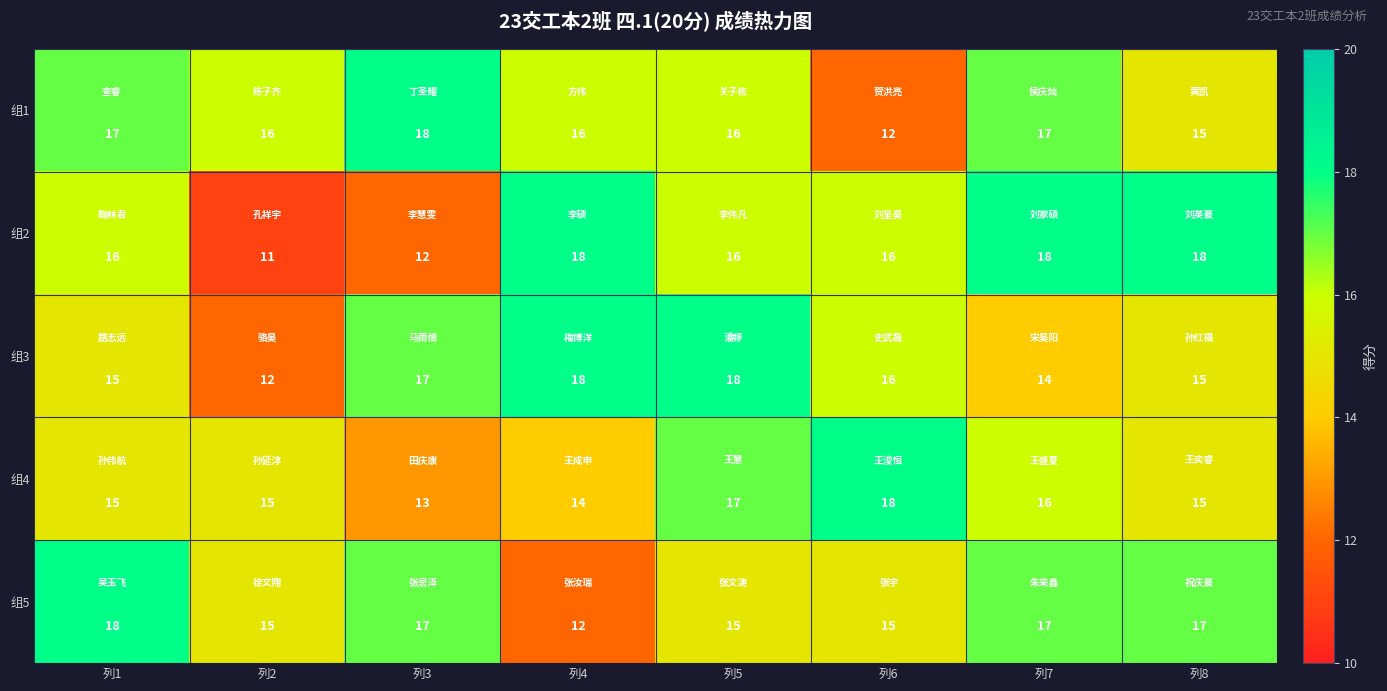

What is the difference between the 组5 values at 列4 and 列6?

3